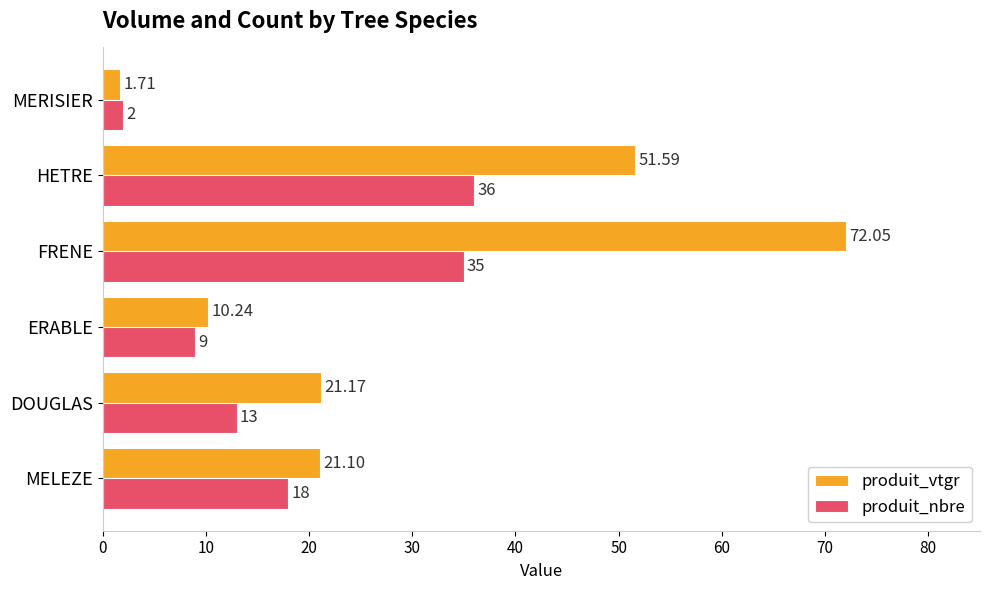

Which series changed the most between MELEZE and DOUGLAS?

produit_nbre